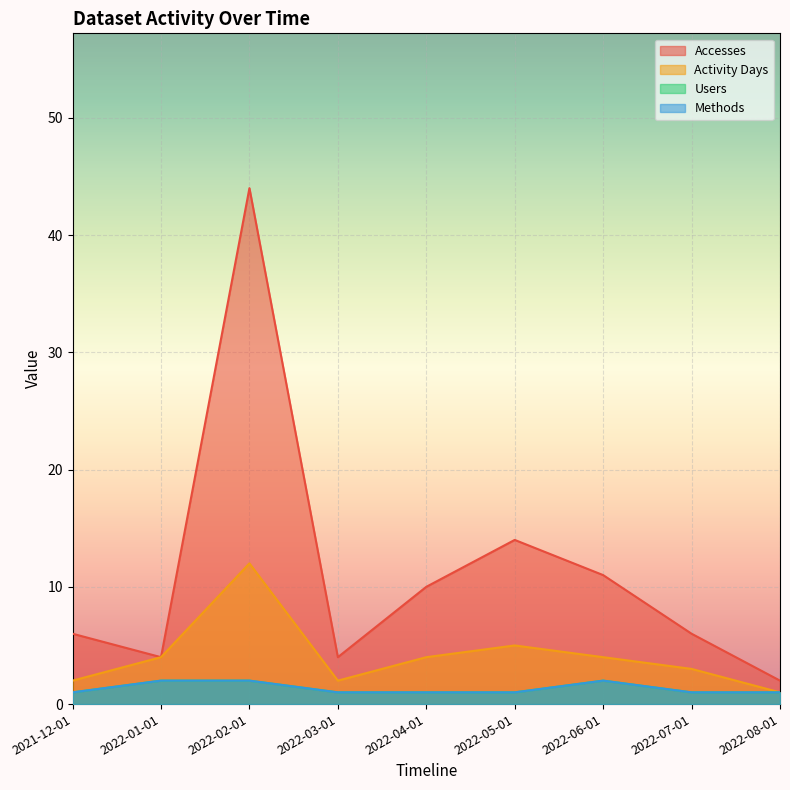

At how many categories does at least one series exceed 20?

1